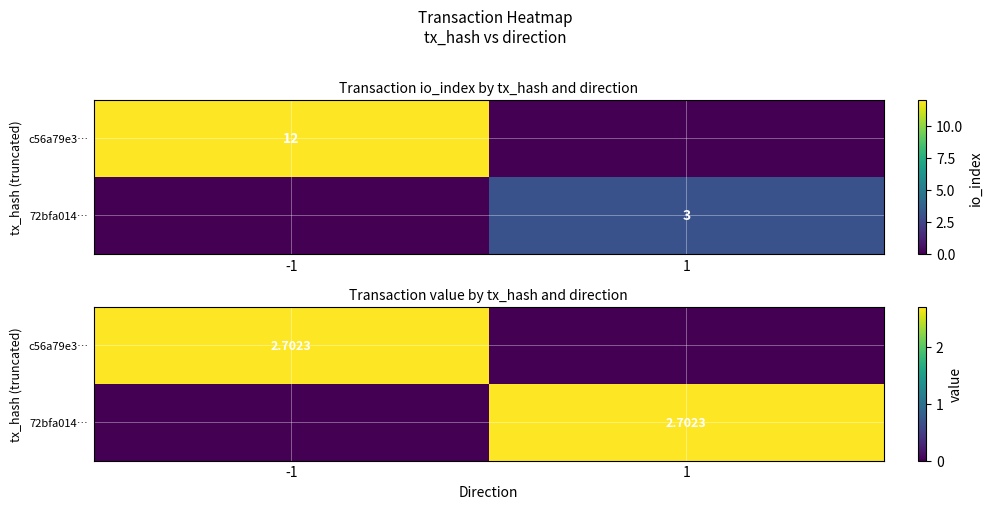

At how many categories does at least one series exceed 0?

2